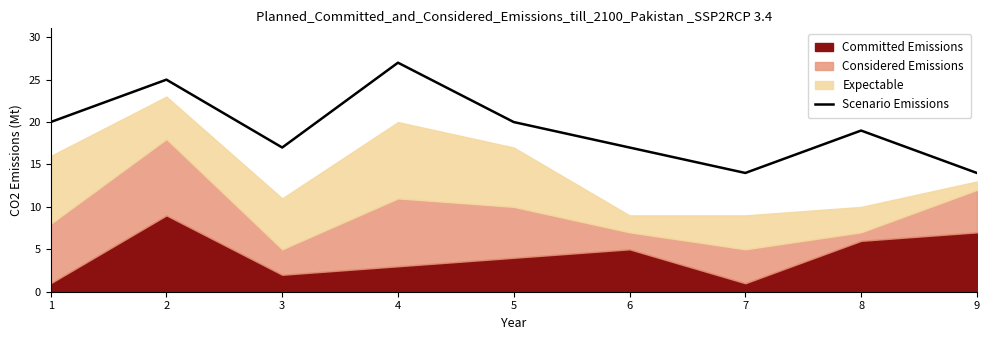

Rank the categories by value from lowest to highest.

7, 9, 3, 6, 8, 1, 5, 2, 4